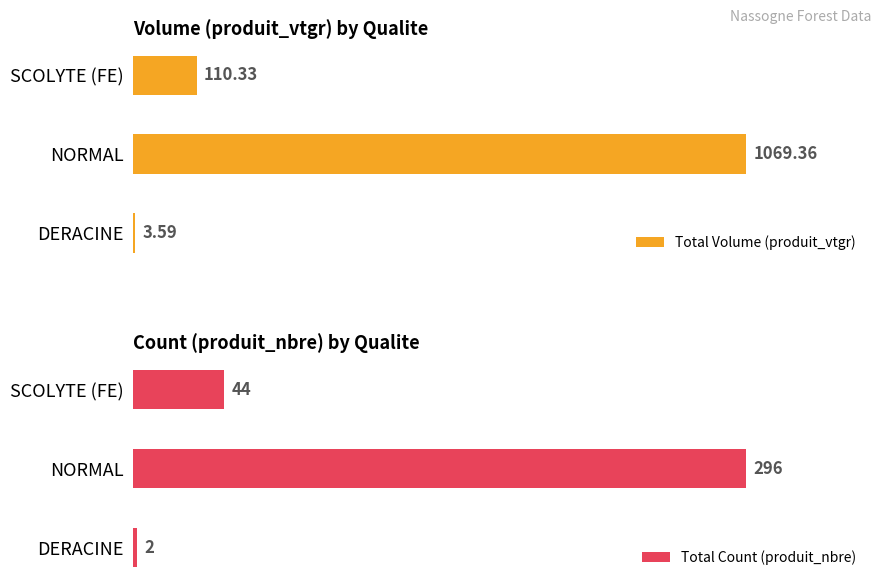

What are all the series names shown in the legend?

Total Volume (produit_vtgr), Total Count (produit_nbre)